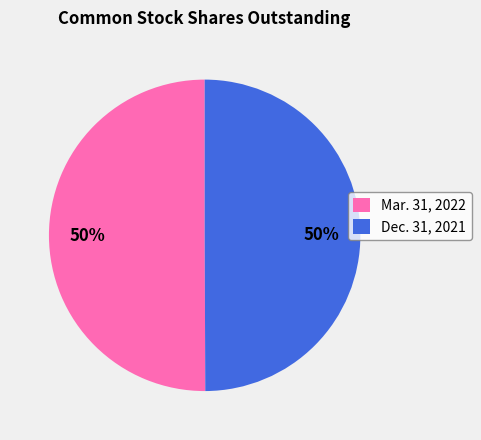

How many segments does this pie chart have?

2